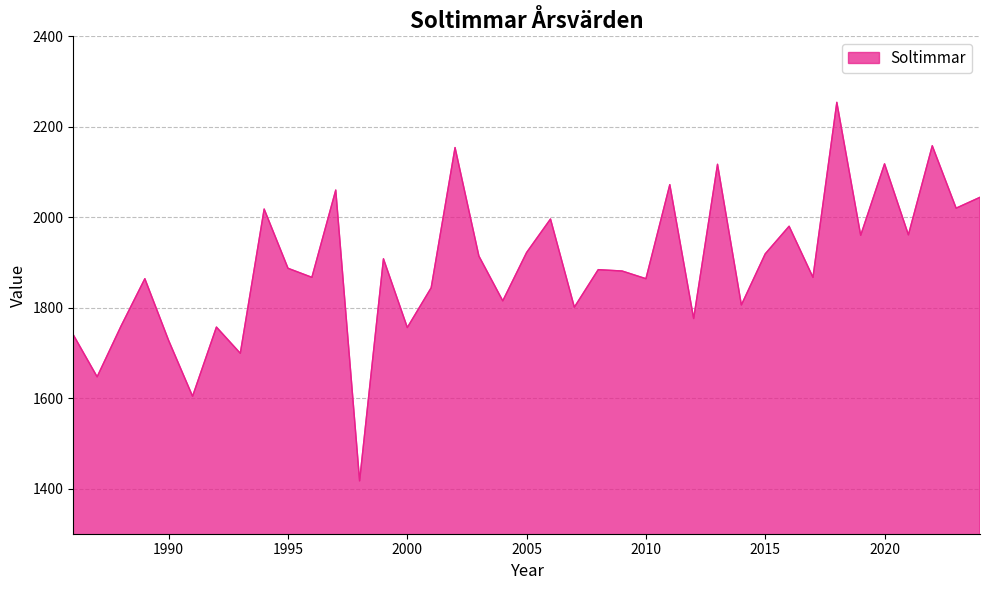

What is the minimum value shown in the chart?

1417